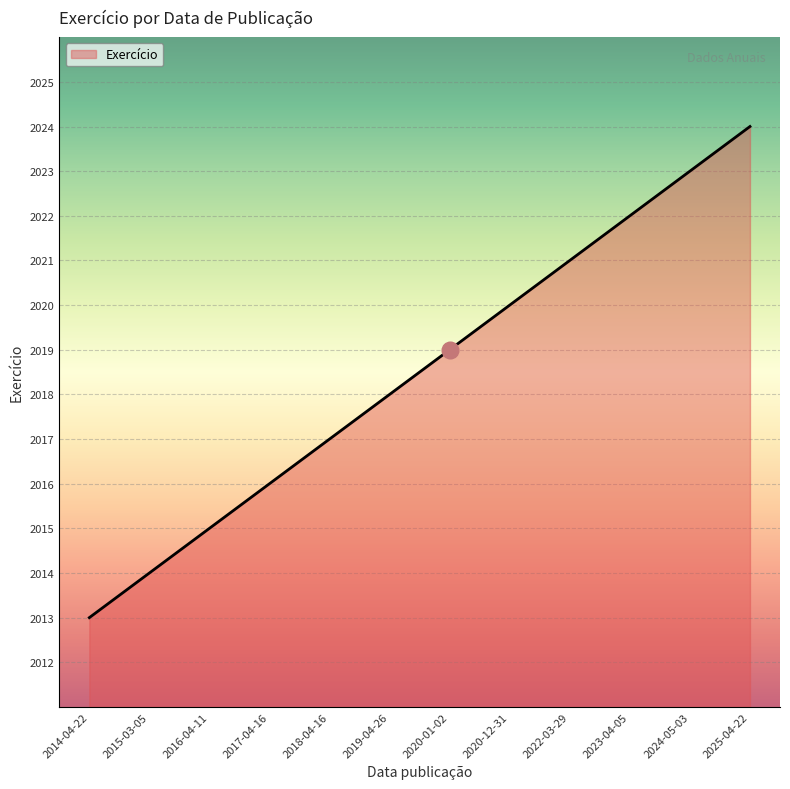

Read the value at 2016-04-11.

2015